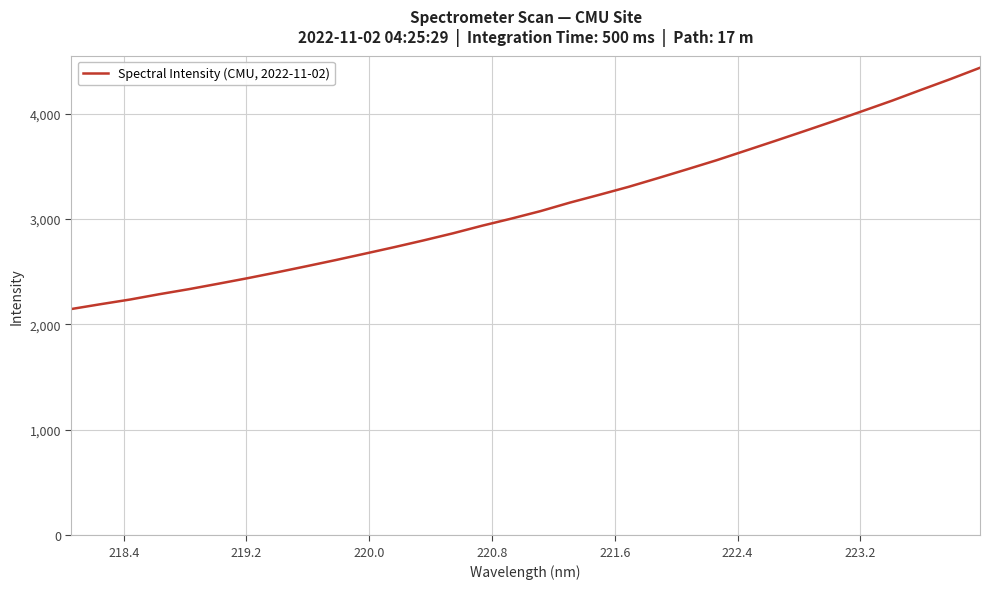

What is the maximum value shown in the chart?

4435.5